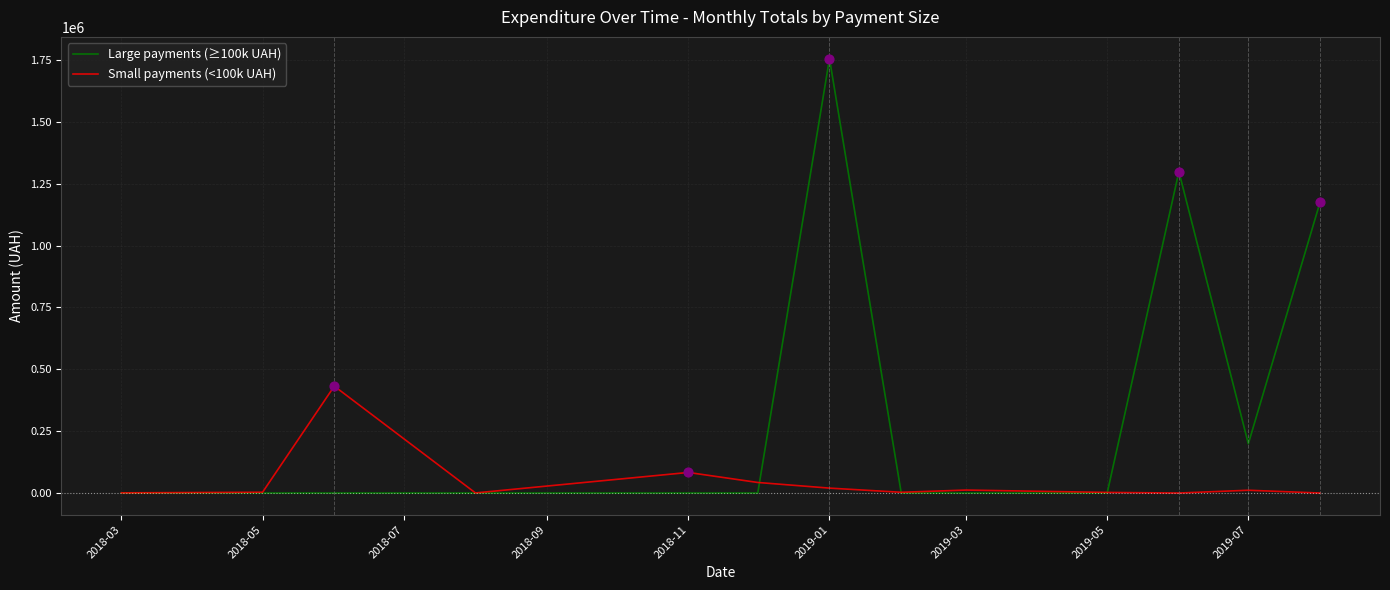

Which series has the largest total across all categories?

Large payments (≥100k UAH)